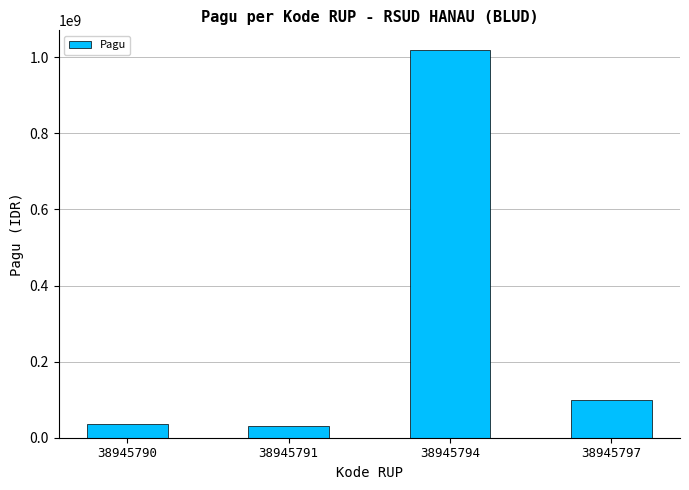

What is the maximum value shown in the chart?

1020000000